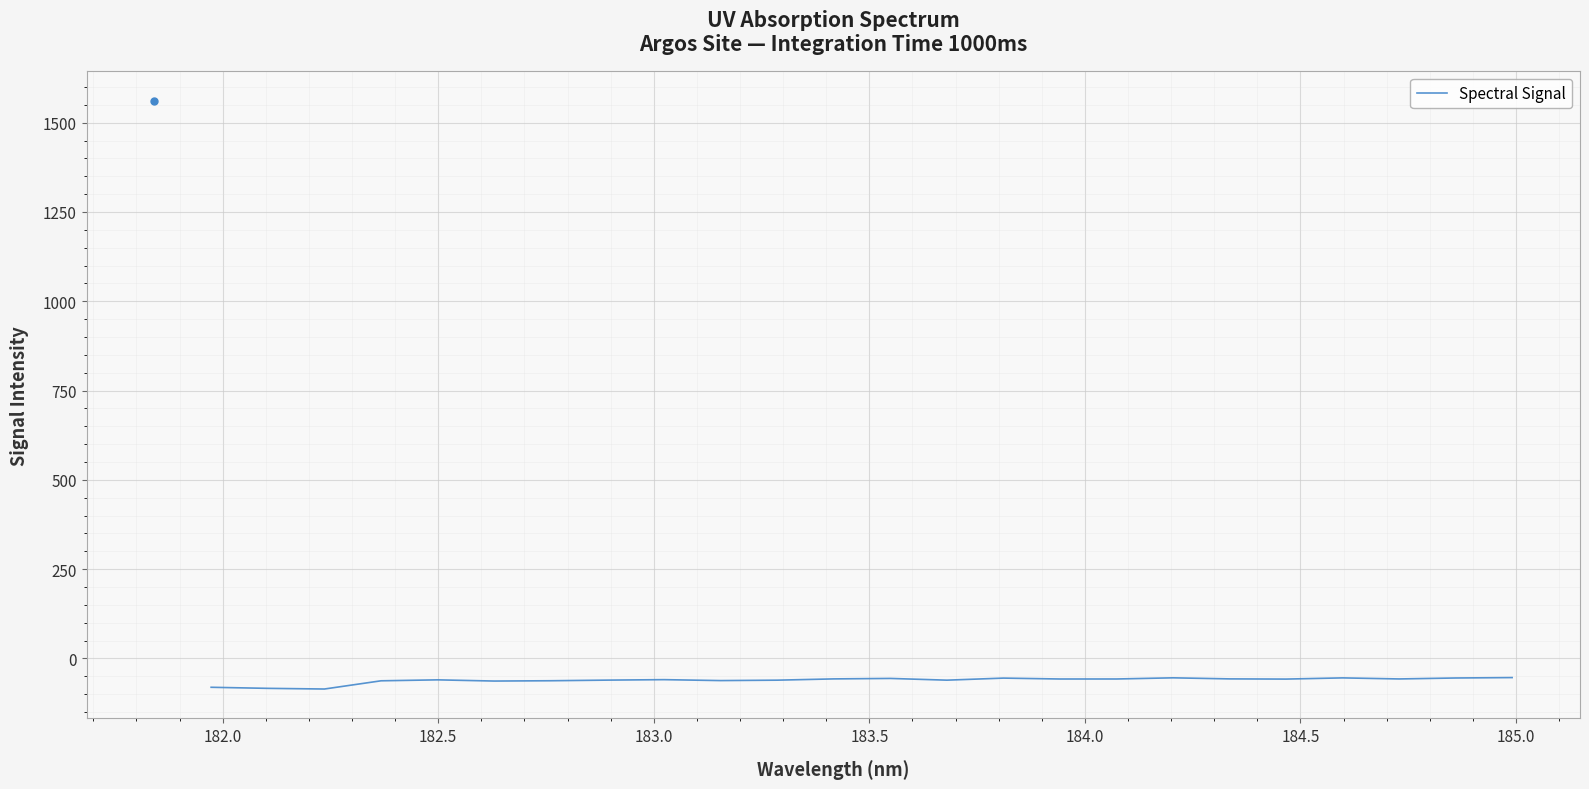

What is the maximum value shown in the chart?

-53.7